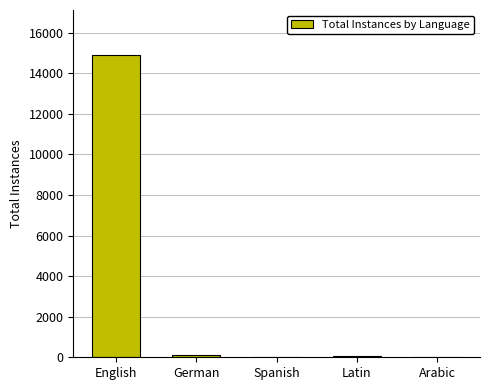

What is the sum of all values?

15117